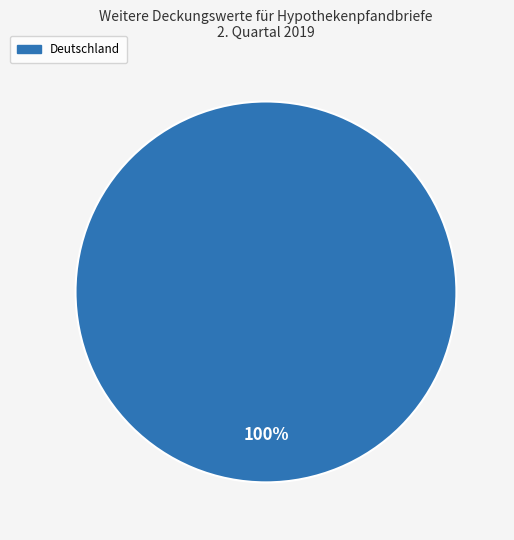

Rank the categories by value from lowest to highest.

Deutschland